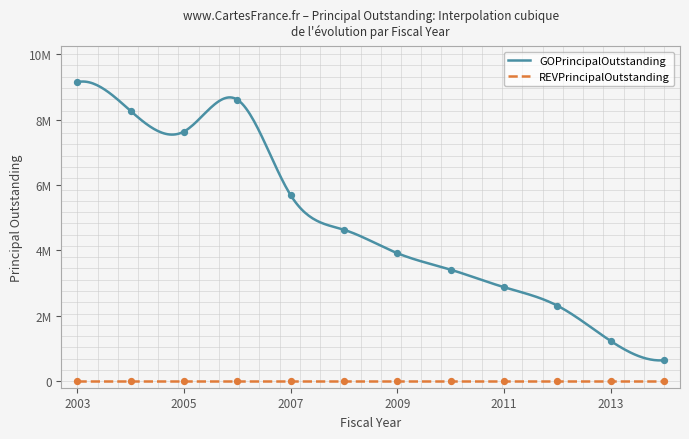

What is the change in value from 2011 to 2012?

-565000